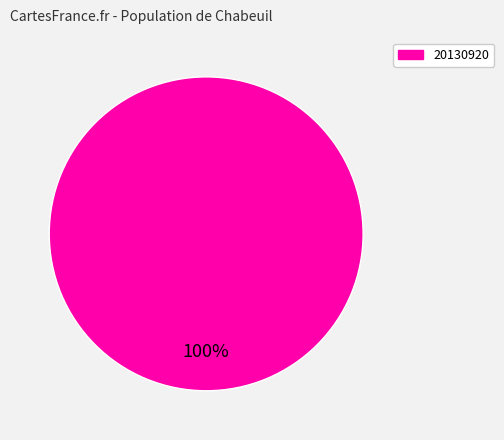

Is there a majority slice in this chart?

Yes